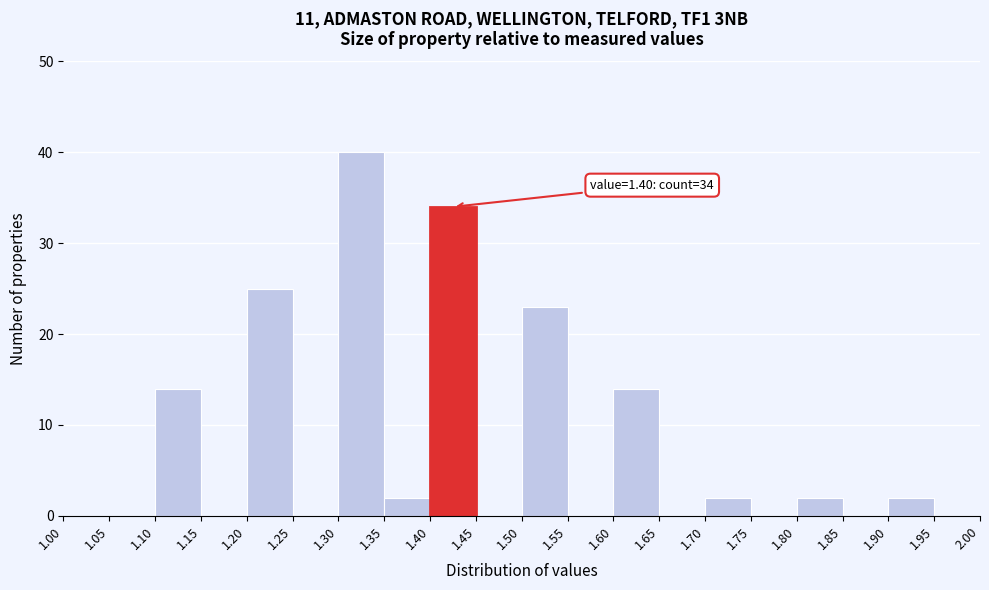

Over which range of the x-axis is the bar tallest?

1.30 to 1.35